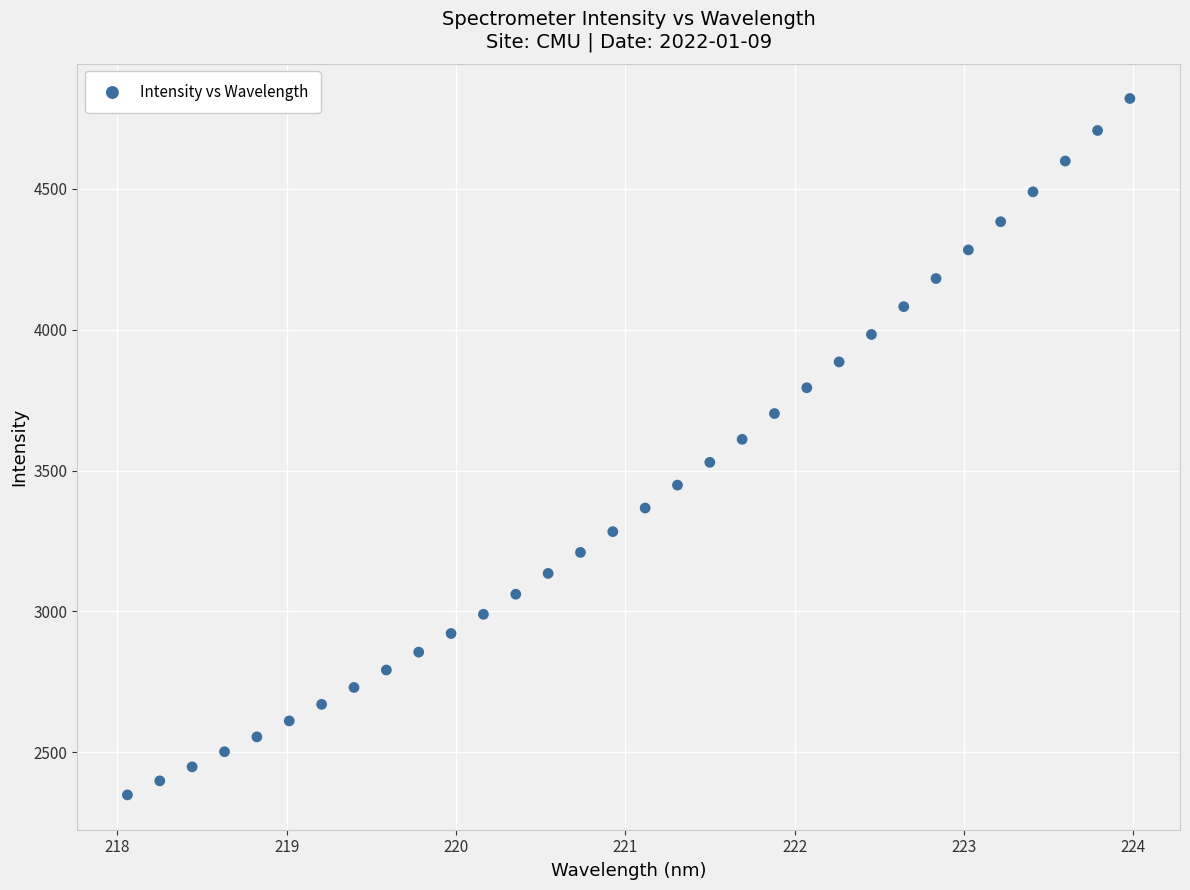

What is the range of X values (max minus min)?

5.9